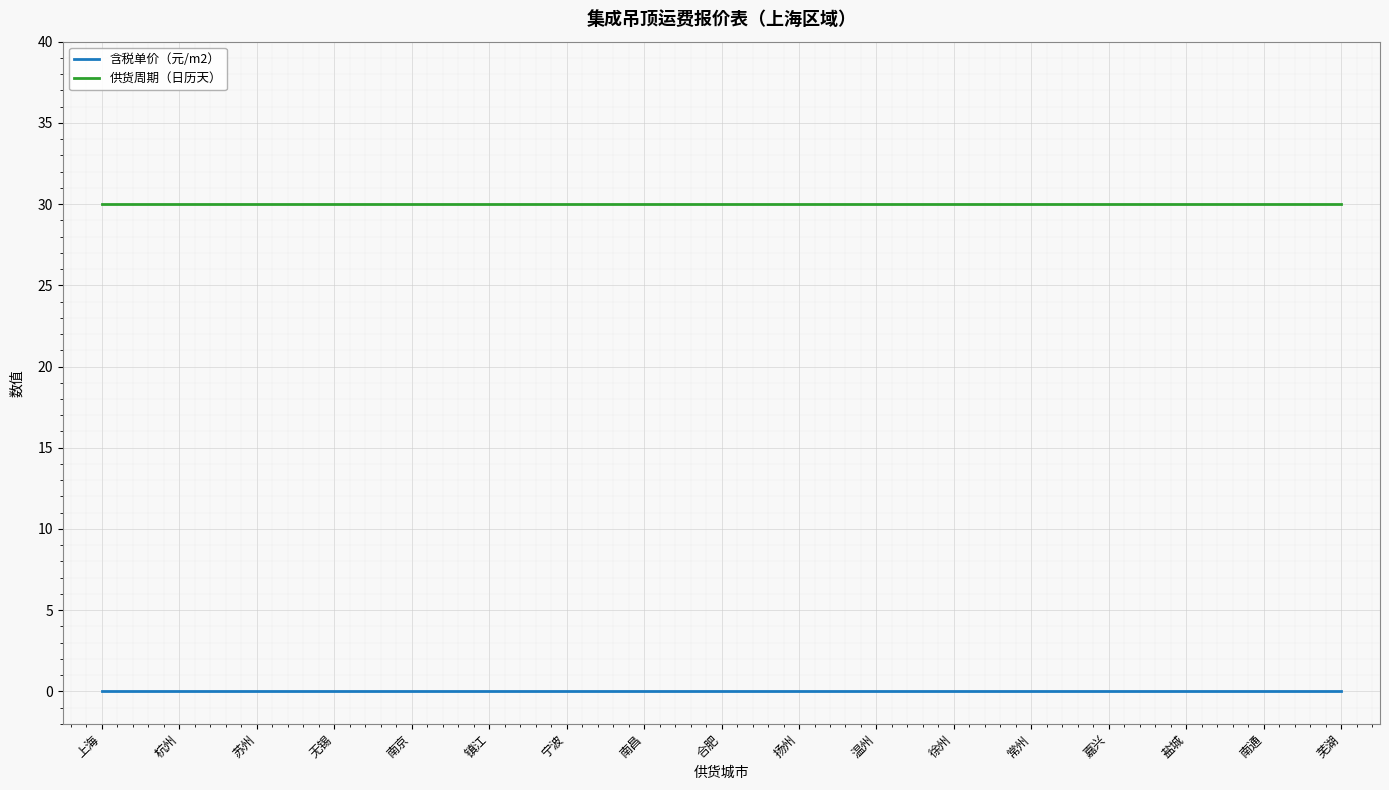

True or false: 含税单价（元/m2） and 供货周期（日历天） intersect in this chart.

False